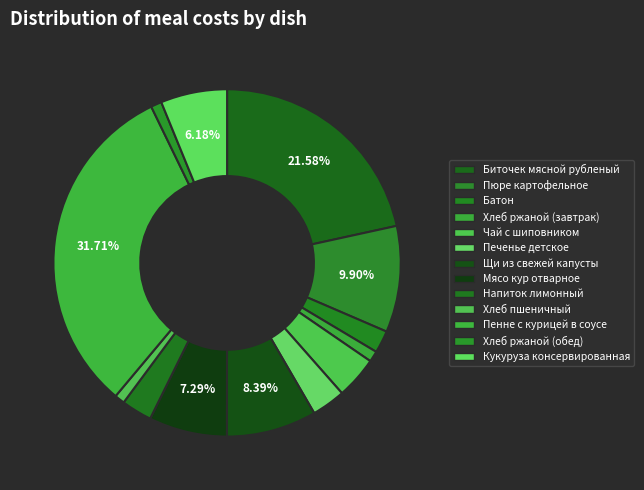

What is the smallest slice in the pie chart?

Хлеб пшеничный